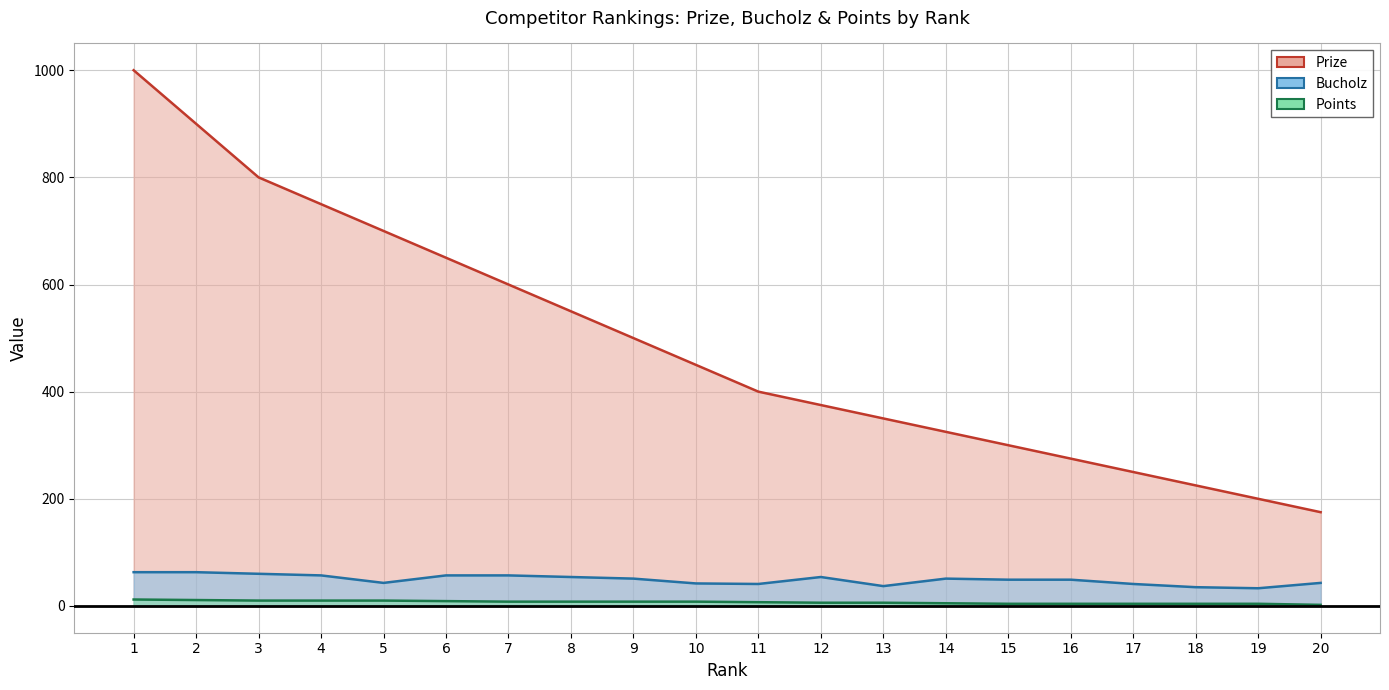

What is the difference between the highest and lowest values at 3?

790